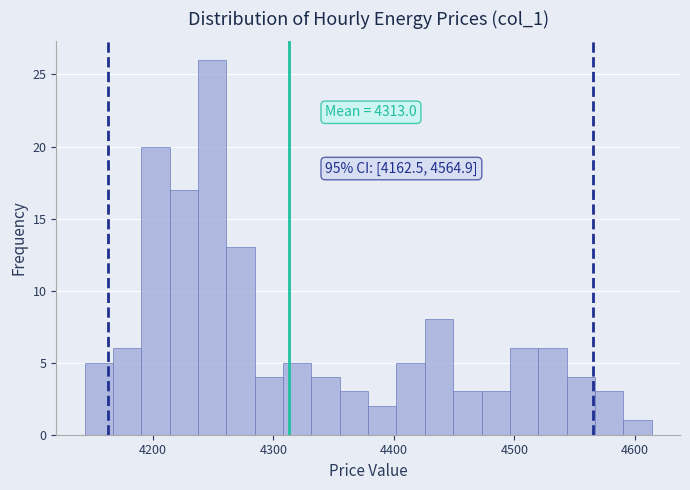

Read against the x-axis, roughly where is the centre of the tallest bar?

4250